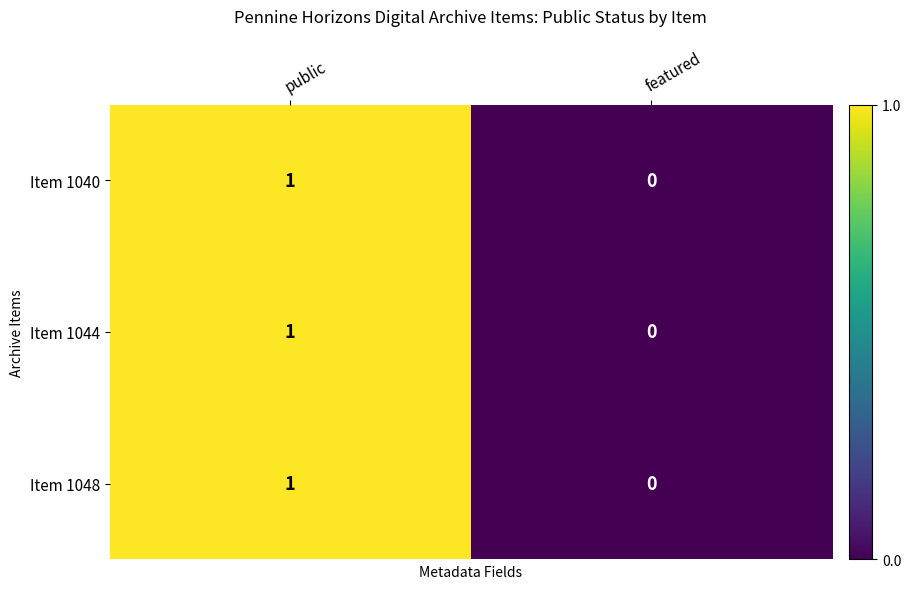

At which label does Item 1040 reach its minimum?

featured